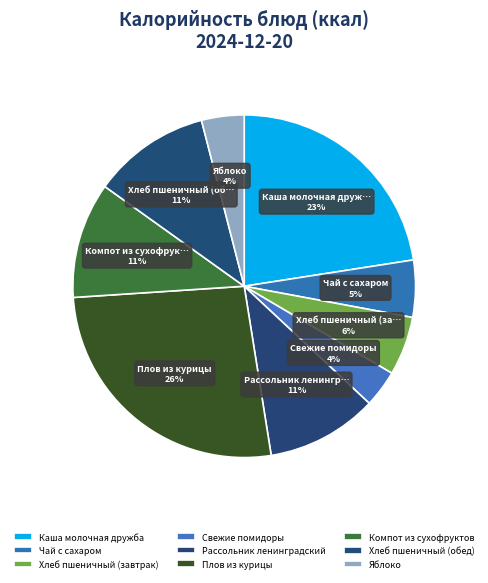

What is the total percentage of Каша молочная дружба and Хлеб пшеничный (завтрак)?

28.1%